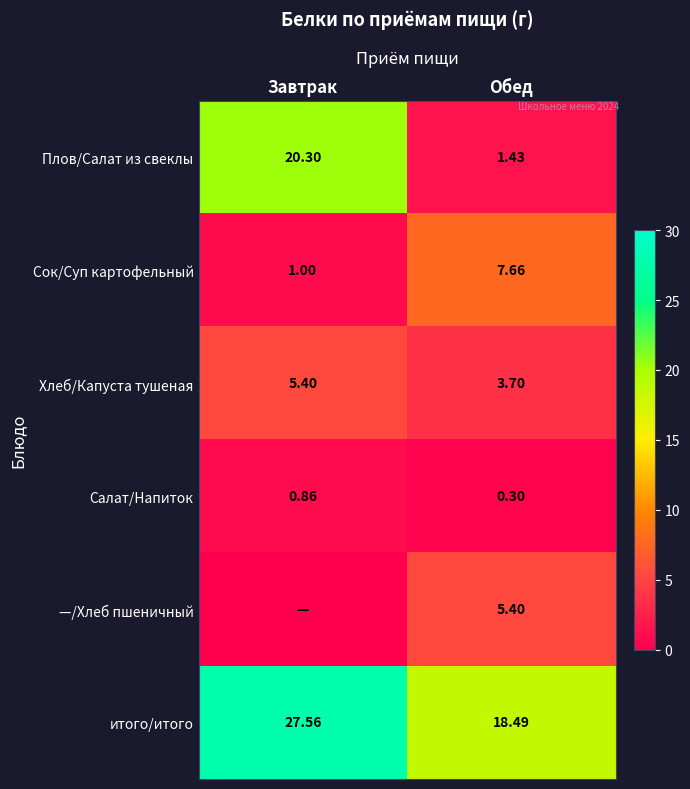

What is the minimum value for Сок/Суп картофельный?

1.0